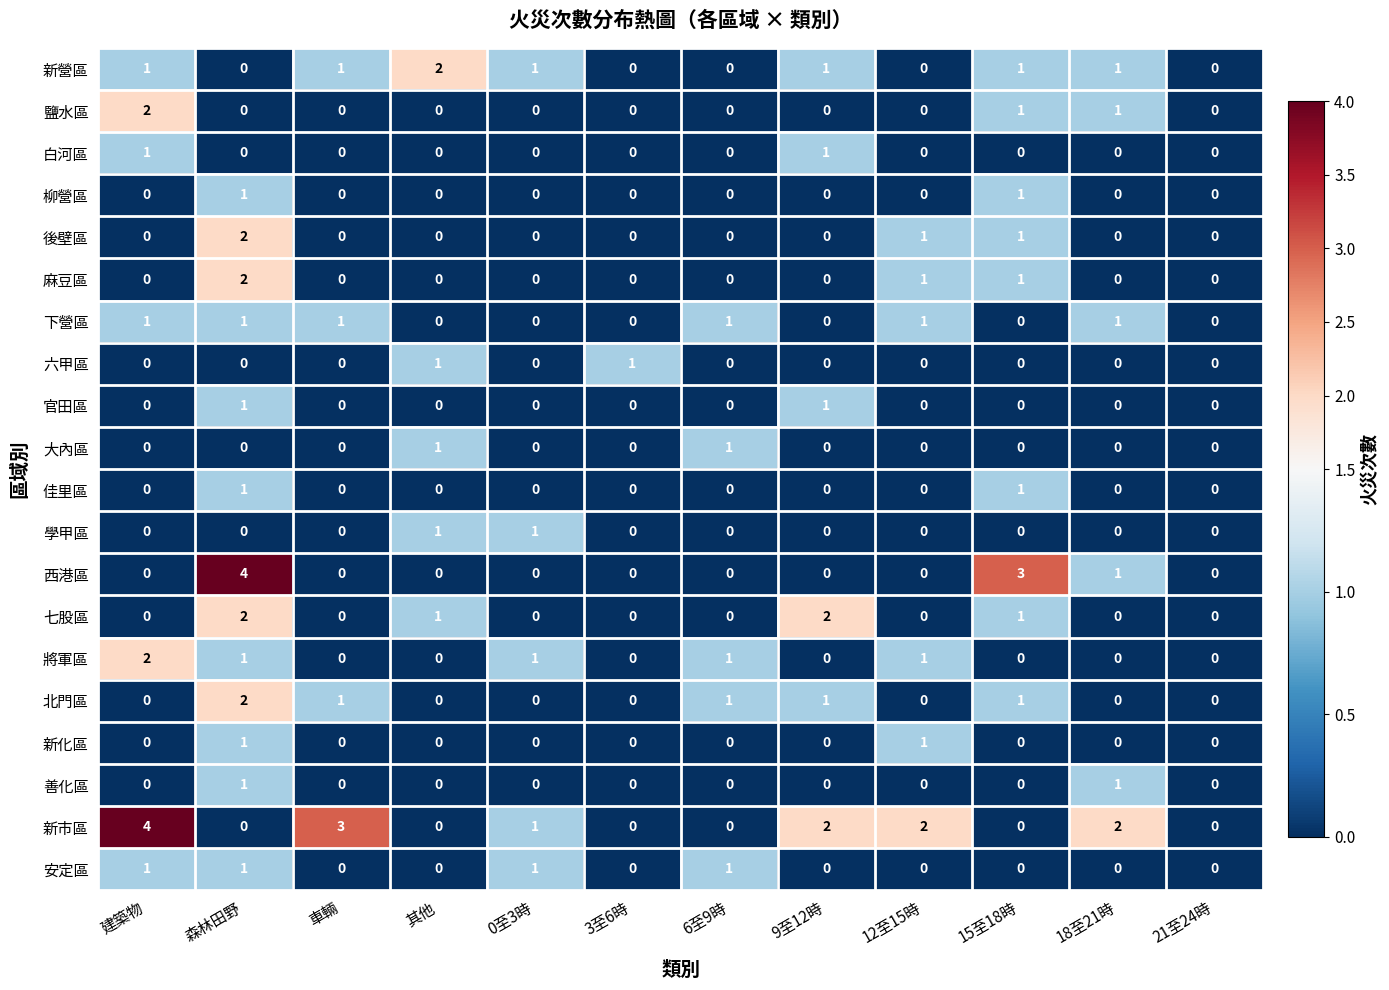

How many categories are shown in the chart?

12